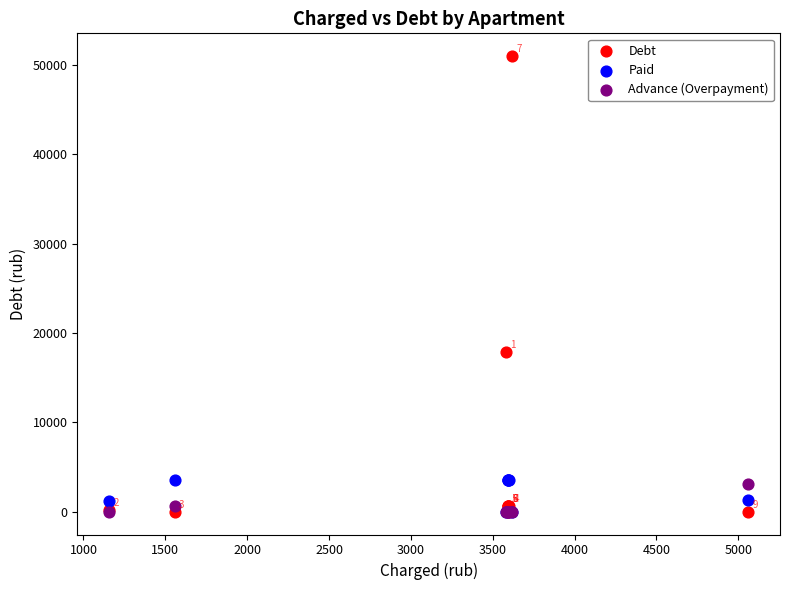

In the Debt series, what Y value is closest to 25502?

17913.9